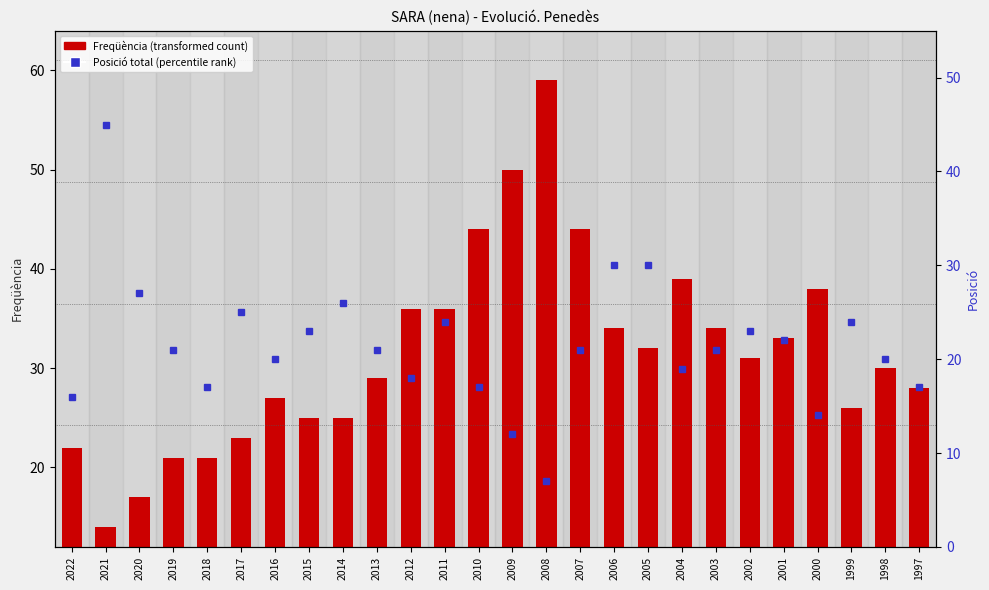

How many groups of bars are there?

26